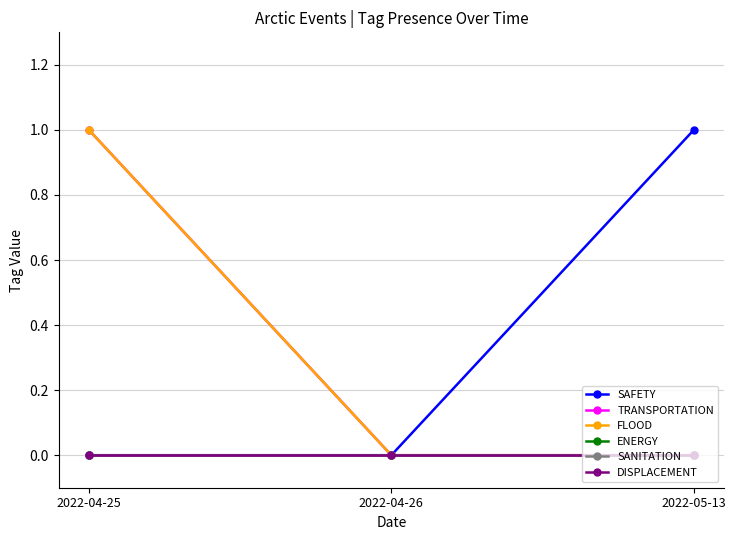

Which series has the largest total across all categories?

SAFETY